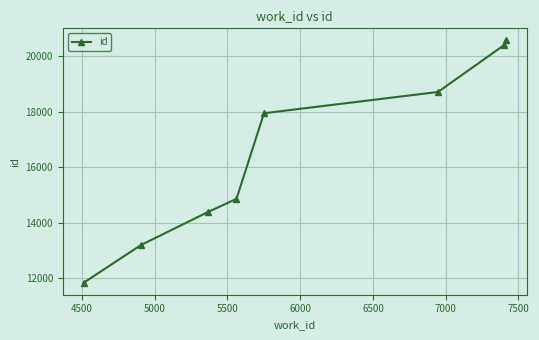

Reading left to right, list all the values displayed in this chart.

11849	13201	14393	14866	17951	18718	20402	20574